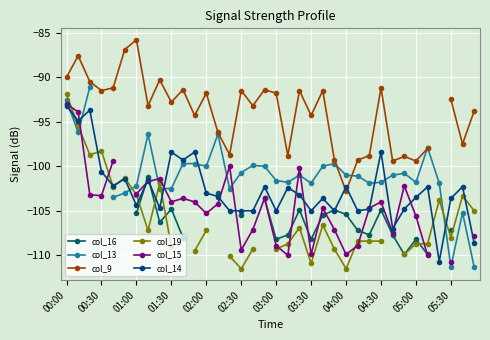

List the series in order of their peak value, lowest first.

col_14, col_16, col_15, col_19, col_13, col_9